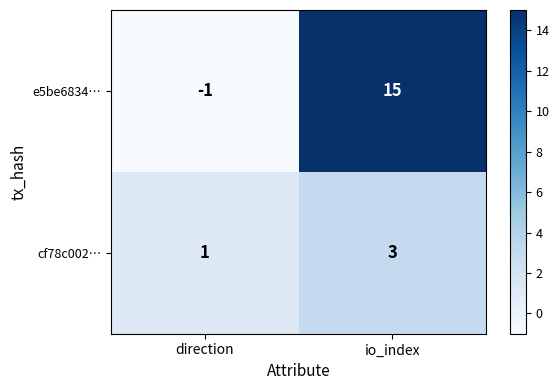

What is the sum of the cf78c002… values at io_index and direction?

4